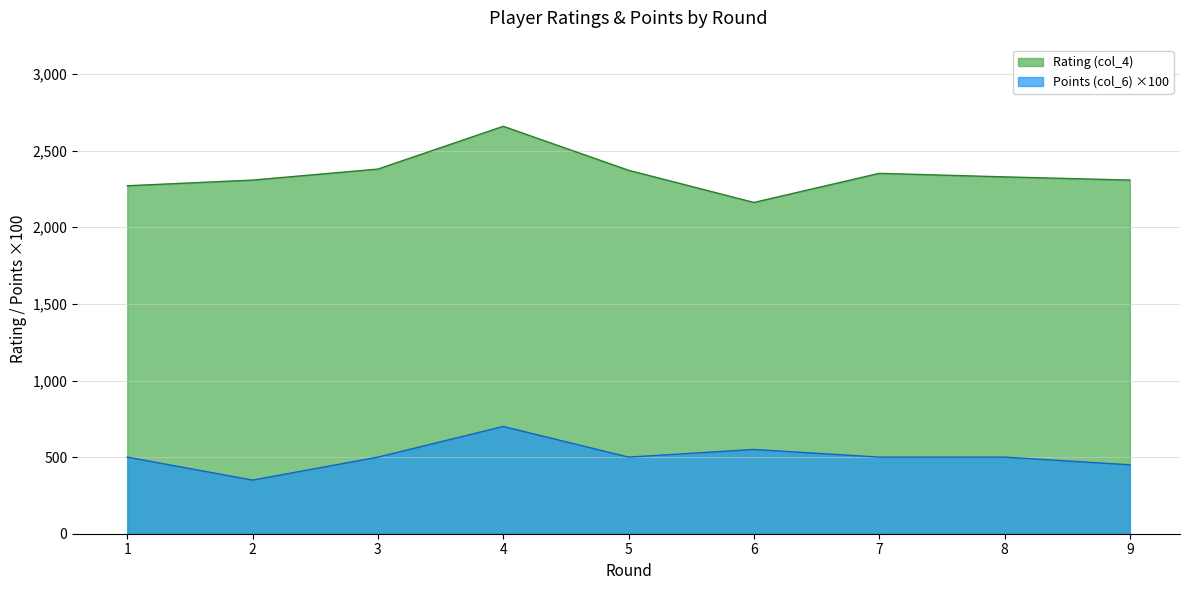

List the labels in order of Points (col_6) value, smallest first.

2, 9, 1, 3, 5, 7, 8, 6, 4